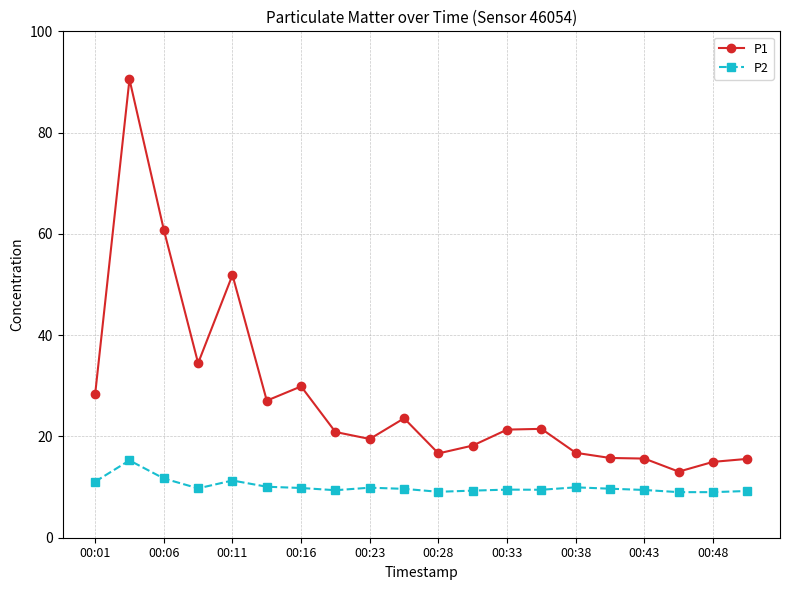

What is the value of the P2 point at the 10th from the left?

9.7